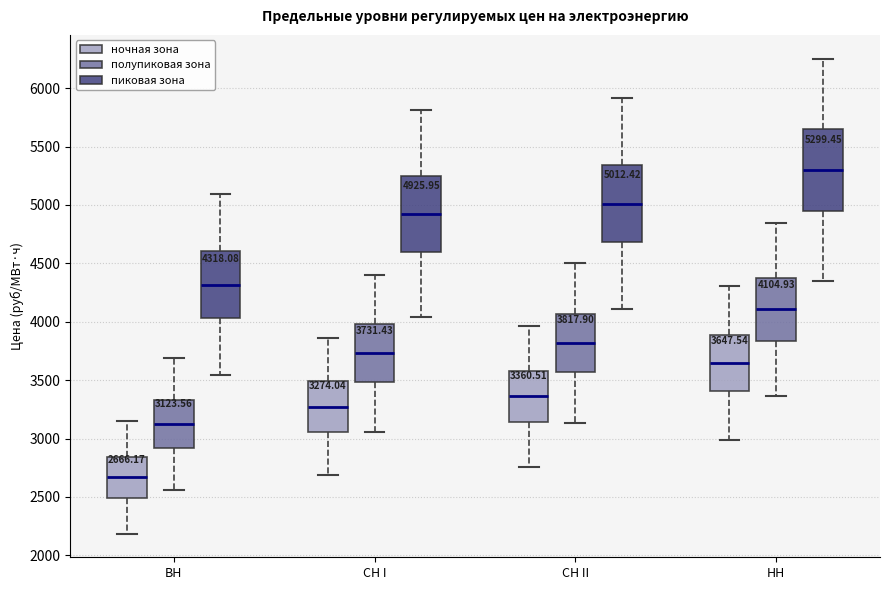

Which box has the lowest median line?

ВН (ночная зона)